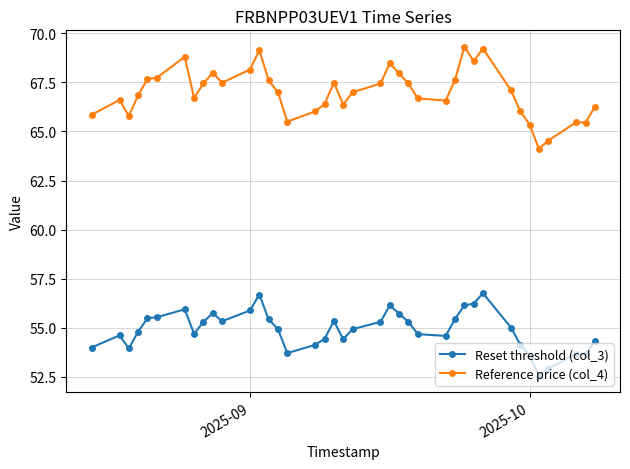

What is the average value of the Reference price (col_4) series?

67.0